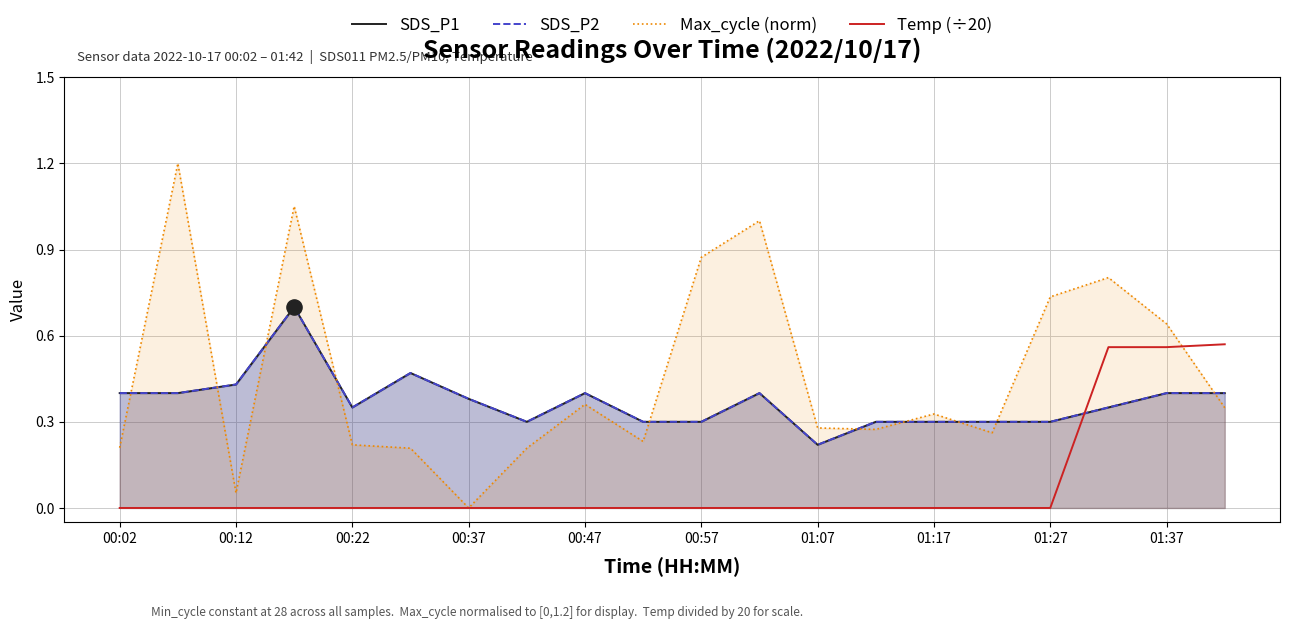

Which series has the widest spread of Y values?

Max_cycle (norm)